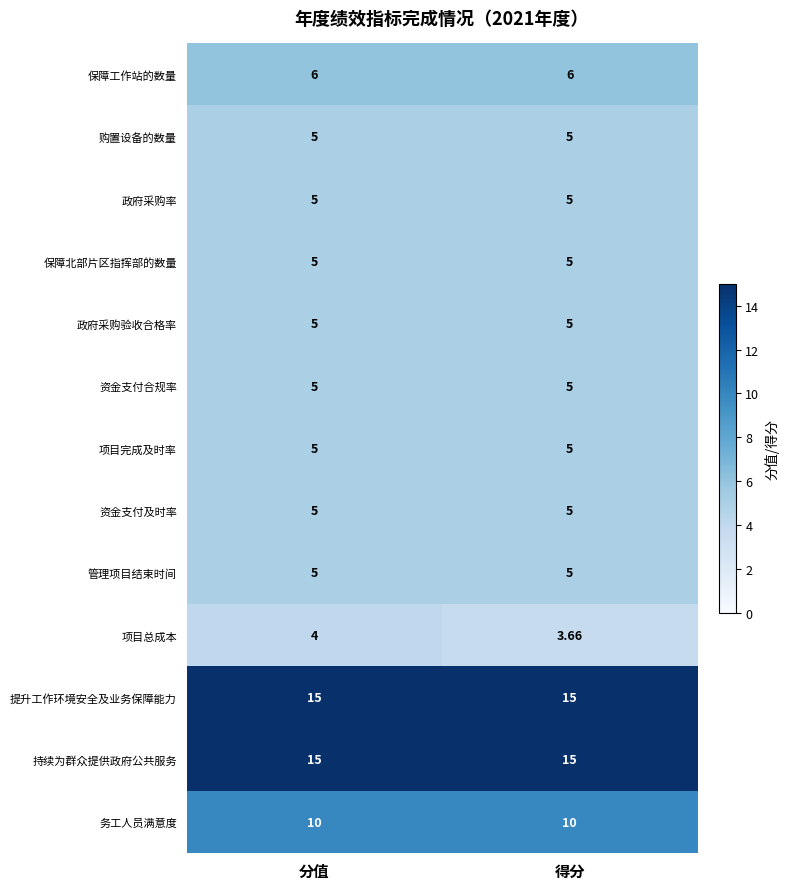

At which category does the chart reach its minimum across all series?

得分